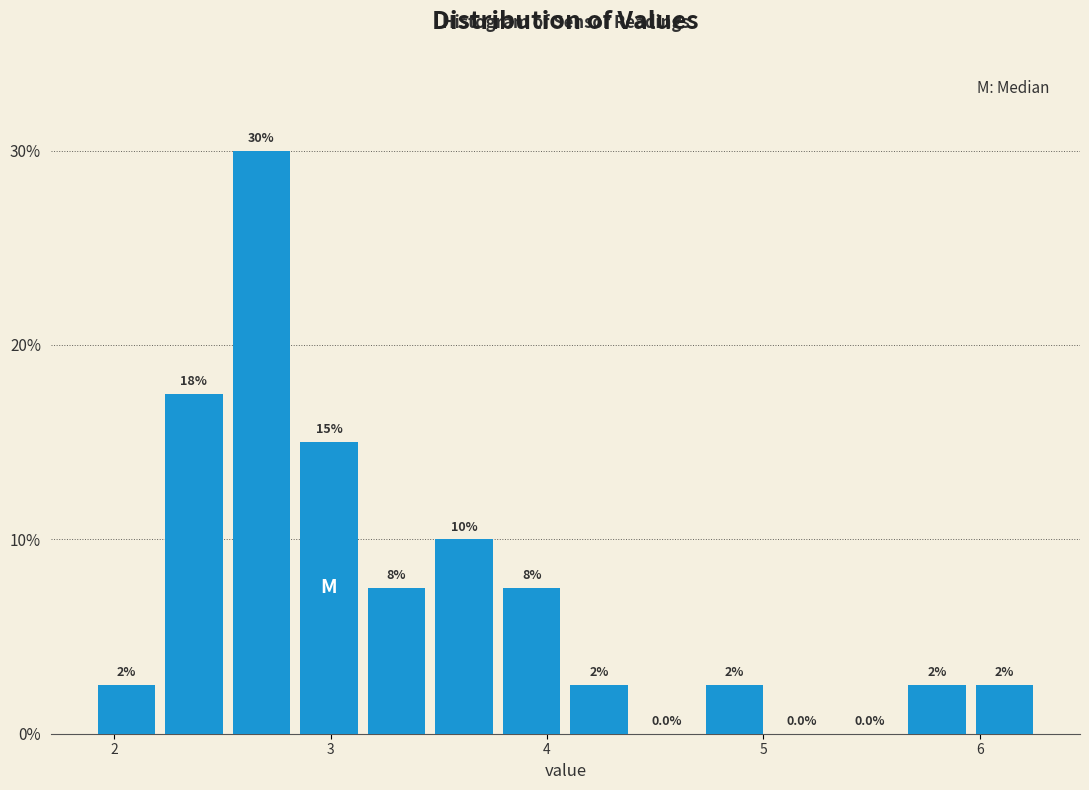

Around what value on the x-axis is the tallest bar? Give the approximate position of its centre, as read against the axis.

2.7